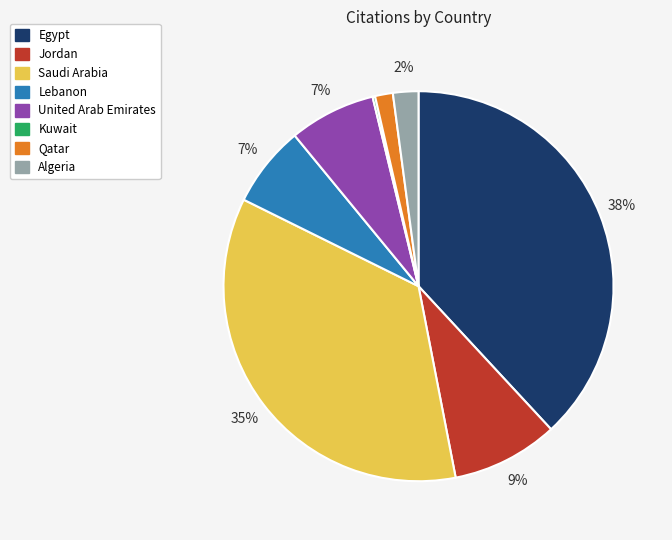

Is there a majority slice in this chart?

No